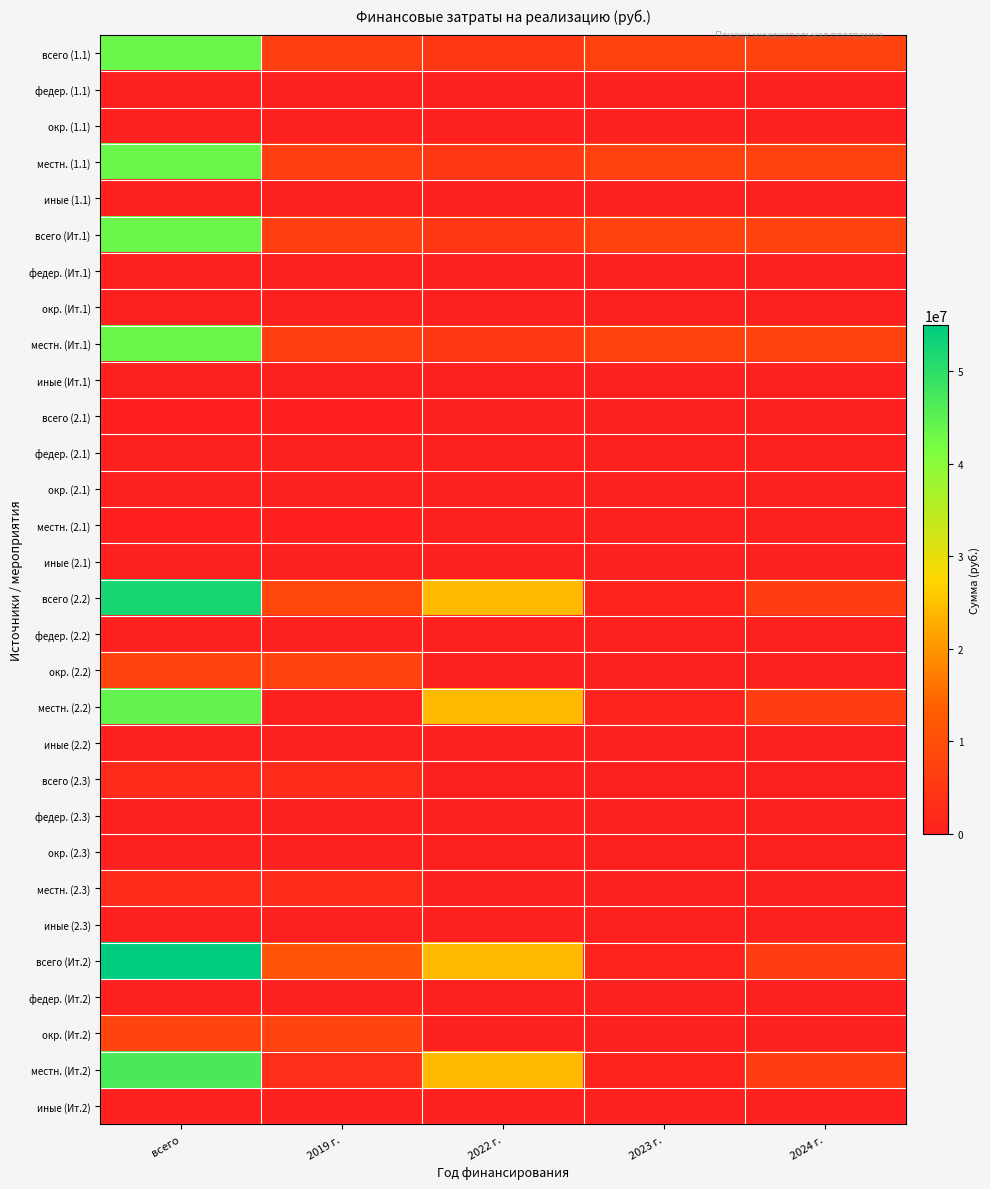

Reading left to right, what are all the values shown in this chart?

всего (1.1): всего=43519951.7	2019 г.=6863857.6	2022 г.=4983895.5	2023 г.=7419234.0	2024 г.=7419234.0
федер. (1.1): всего=0.0	2019 г.=0.0	2022 г.=0.0	2023 г.=0.0	2024 г.=0.0
окр. (1.1): всего=0.0	2019 г.=0.0	2022 г.=0.0	2023 г.=0.0	2024 г.=0.0
местн. (1.1): всего=43519951.7	2019 г.=6863857.6	2022 г.=4983895.5	2023 г.=7419234.0	2024 г.=7419234.0
иные (1.1): всего=0.0	2019 г.=0.0	2022 г.=0.0	2023 г.=0.0	2024 г.=0.0
всего (Ит.1): всего=43519951.7	2019 г.=6863857.6	2022 г.=4983895.5	2023 г.=7419234.0	2024 г.=7419234.0
федер. (Ит.1): всего=0.0	2019 г.=0.0	2022 г.=0.0	2023 г.=0.0	2024 г.=0.0
окр. (Ит.1): всего=0.0	2019 г.=0.0	2022 г.=0.0	2023 г.=0.0	2024 г.=0.0
местн. (Ит.1): всего=43519951.7	2019 г.=6863857.6	2022 г.=4983895.5	2023 г.=7419234.0	2024 г.=7419234.0
иные (Ит.1): всего=0.0	2019 г.=0.0	2022 г.=0.0	2023 г.=0.0	2024 г.=0.0
всего (2.1): всего=209280.6	2019 г.=209280.6	2022 г.=0.0	2023 г.=0.0	2024 г.=0.0
федер. (2.1): всего=0.0	2019 г.=0.0	2022 г.=0.0	2023 г.=0.0	2024 г.=0.0
окр. (2.1): всего=0.0	2019 г.=0.0	2022 г.=0.0	2023 г.=0.0	2024 г.=0.0
местн. (2.1): всего=209280.6	2019 г.=209280.6	2022 г.=0.0	2023 г.=0.0	2024 г.=0.0
иные (2.1): всего=0.0	2019 г.=0.0	2022 г.=0.0	2023 г.=0.0	2024 г.=0.0
всего (2.2): всего=52330179.7	2019 г.=8380740.0	2022 г.=24151600.0	2023 г.=719489.3	2024 г.=6385000.0
федер. (2.2): всего=0.0	2019 г.=0.0	2022 г.=0.0	2023 г.=0.0	2024 г.=0.0
окр. (2.2): всего=7961700.0	2019 г.=7961700.0	2022 г.=0.0	2023 г.=0.0	2024 г.=0.0
местн. (2.2): всего=44368479.7	2019 г.=419040.0	2022 г.=24151600.0	2023 г.=719489.3	2024 г.=6385000.0
иные (2.2): всего=0.0	2019 г.=0.0	2022 г.=0.0	2023 г.=0.0	2024 г.=0.0
всего (2.3): всего=2397500.0	2019 г.=2397500.0	2022 г.=0.0	2023 г.=0.0	2024 г.=0.0
федер. (2.3): всего=0.0	2019 г.=0.0	2022 г.=0.0	2023 г.=0.0	2024 г.=0.0
окр. (2.3): всего=0.0	2019 г.=0.0	2022 г.=0.0	2023 г.=0.0	2024 г.=0.0
местн. (2.3): всего=2397500.0	2019 г.=2397500.0	2022 г.=0.0	2023 г.=0.0	2024 г.=0.0
иные (2.3): всего=0.0	2019 г.=0.0	2022 г.=0.0	2023 г.=0.0	2024 г.=0.0
всего (Ит.2): всего=54936960.4	2019 г.=10987520.6	2022 г.=24151600.0	2023 г.=719489.3	2024 г.=6385000.0
федер. (Ит.2): всего=0.0	2019 г.=0.0	2022 г.=0.0	2023 г.=0.0	2024 г.=0.0
окр. (Ит.2): всего=7961700.0	2019 г.=7961700.0	2022 г.=0.0	2023 г.=0.0	2024 г.=0.0
местн. (Ит.2): всего=46974980.4	2019 г.=3025820.6	2022 г.=24151600.0	2023 г.=719489.3	2024 г.=6385000.0
иные (Ит.2): всего=0.0	2019 г.=0.0	2022 г.=0.0	2023 г.=0.0	2024 г.=0.0